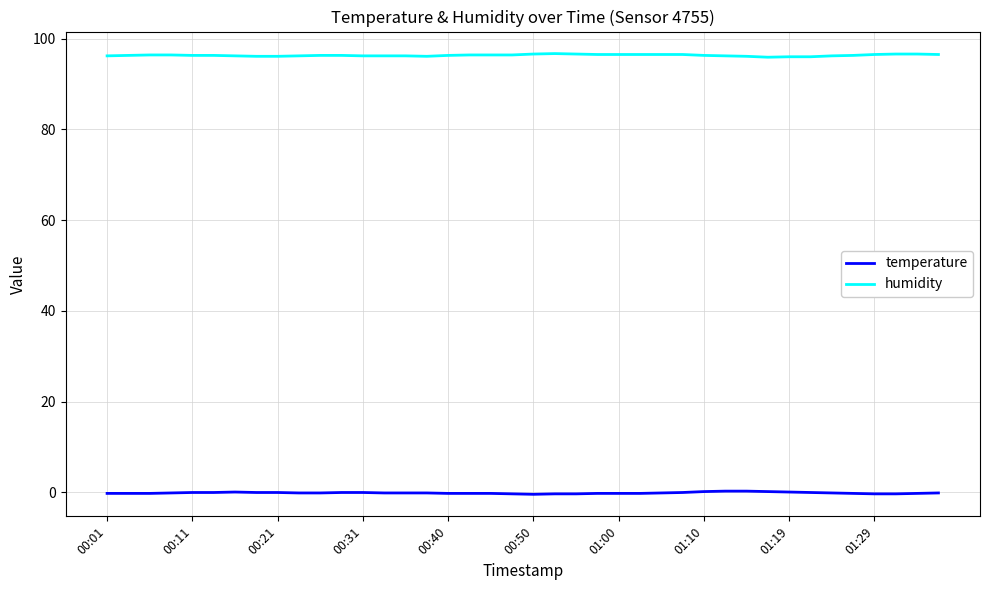

What is the average value of the temperature series?

-0.1